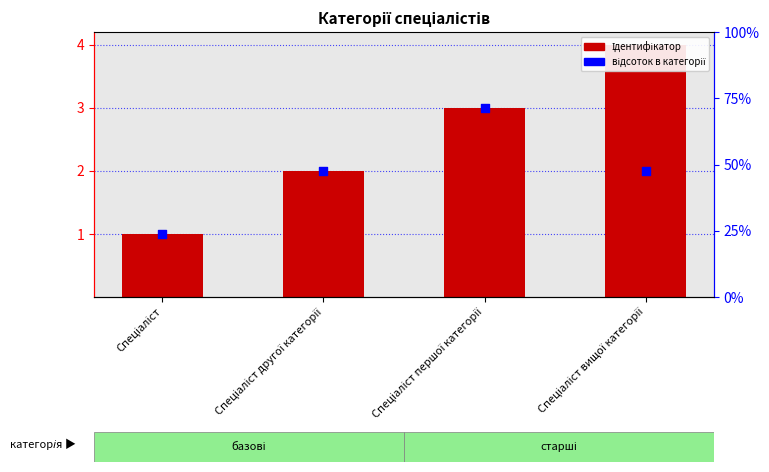

Which series has the widest spread of Y values?

Ідентифікатор